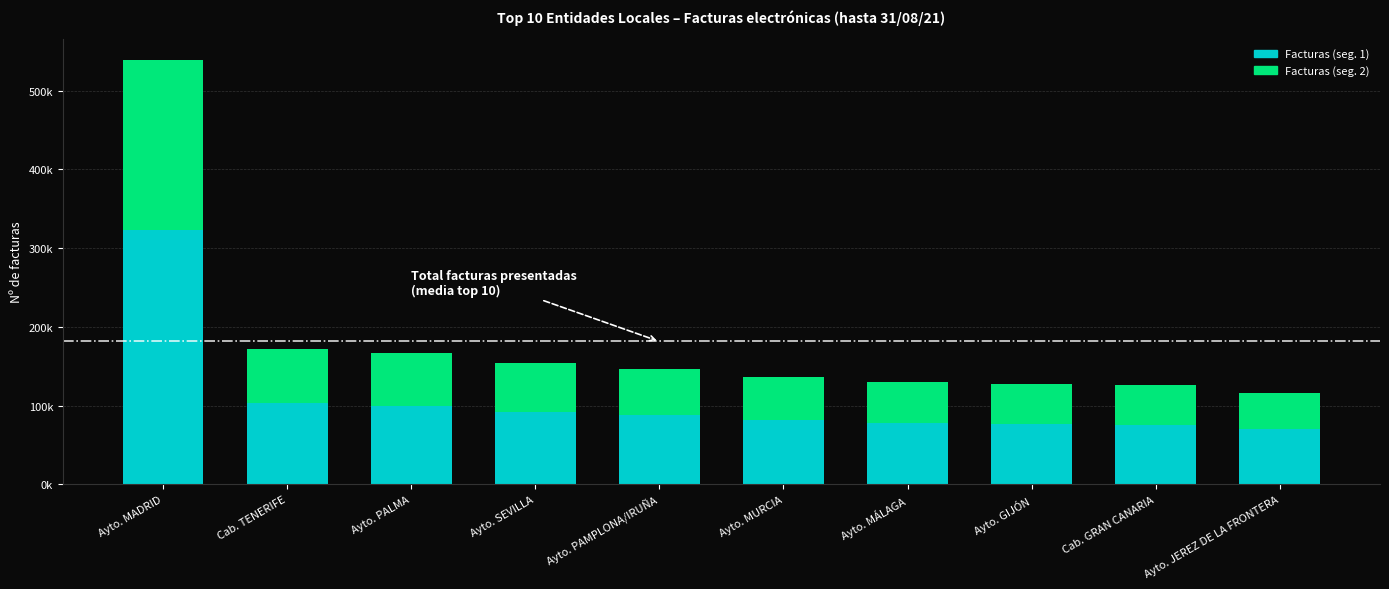

Are the bars horizontal?

No